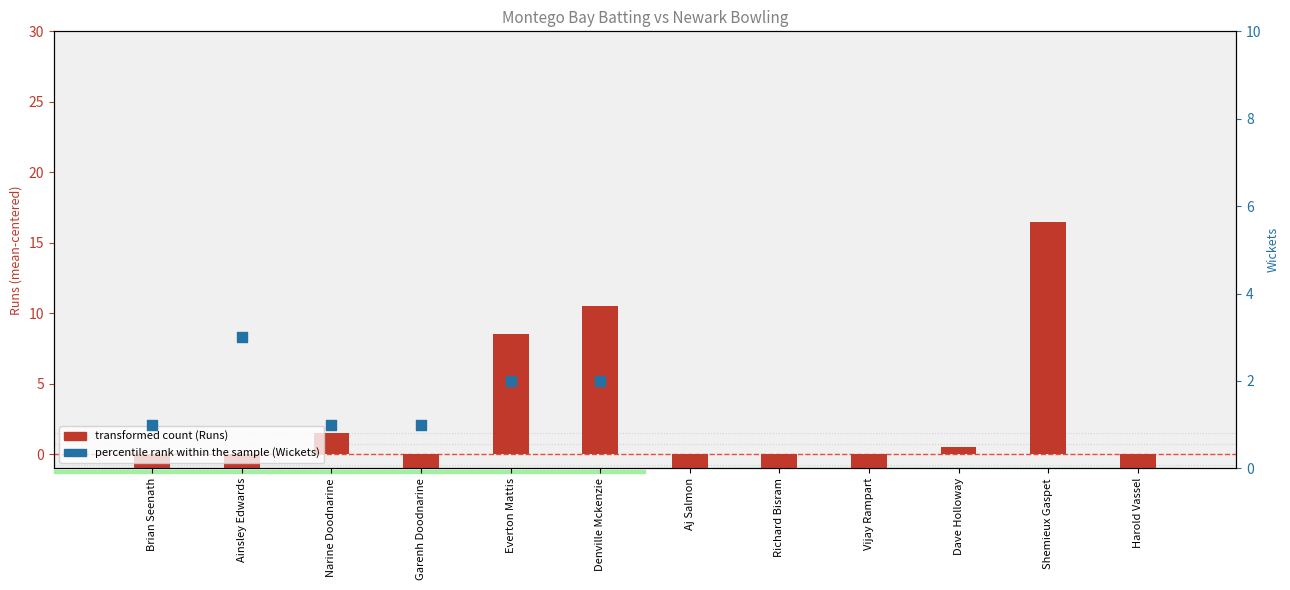

Which has a higher value, Brian Seenath or Vijay Rampart?

Brian Seenath